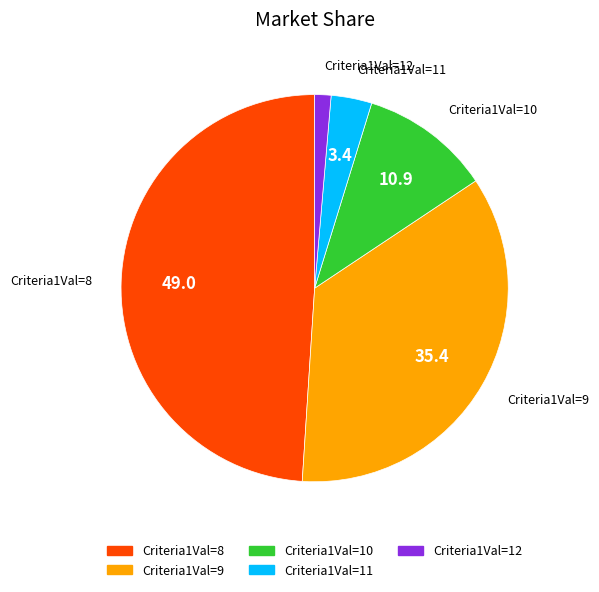

How many segments does this pie chart have?

5